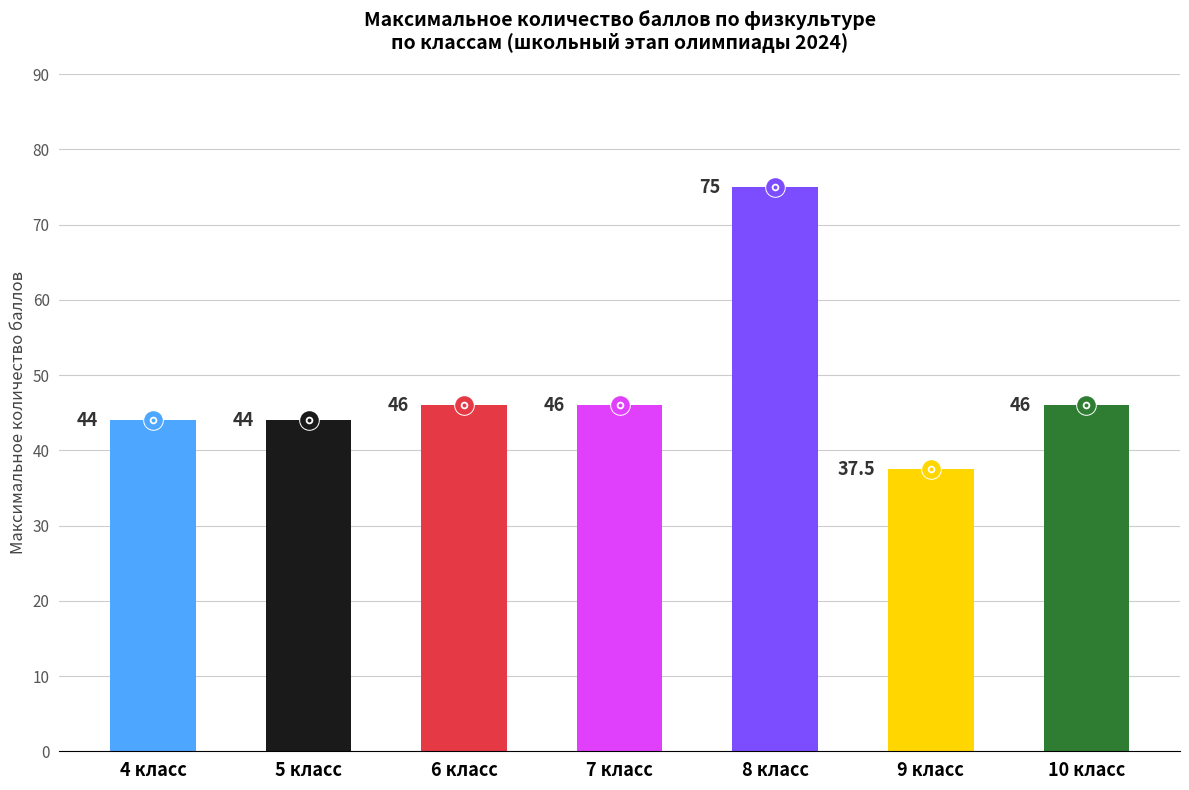

Between 5 класс and 9 класс, which is larger?

5 класс